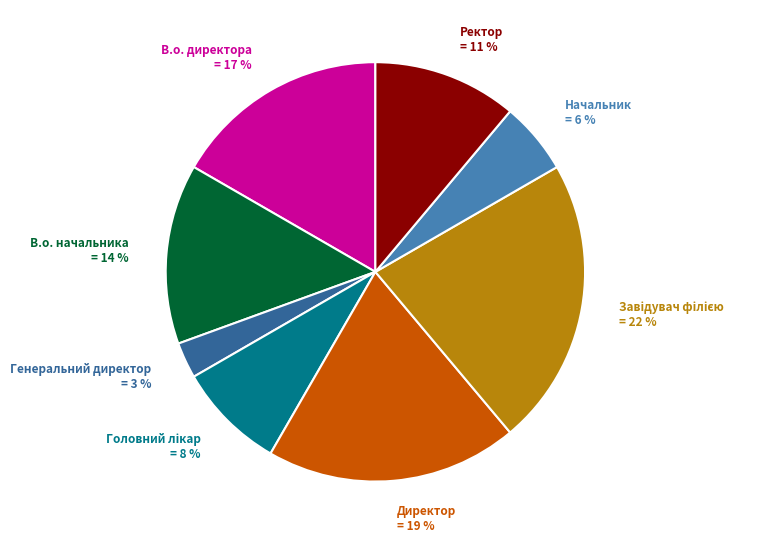

What percentage is the Генеральний директор slice, to the nearest percent?

3%